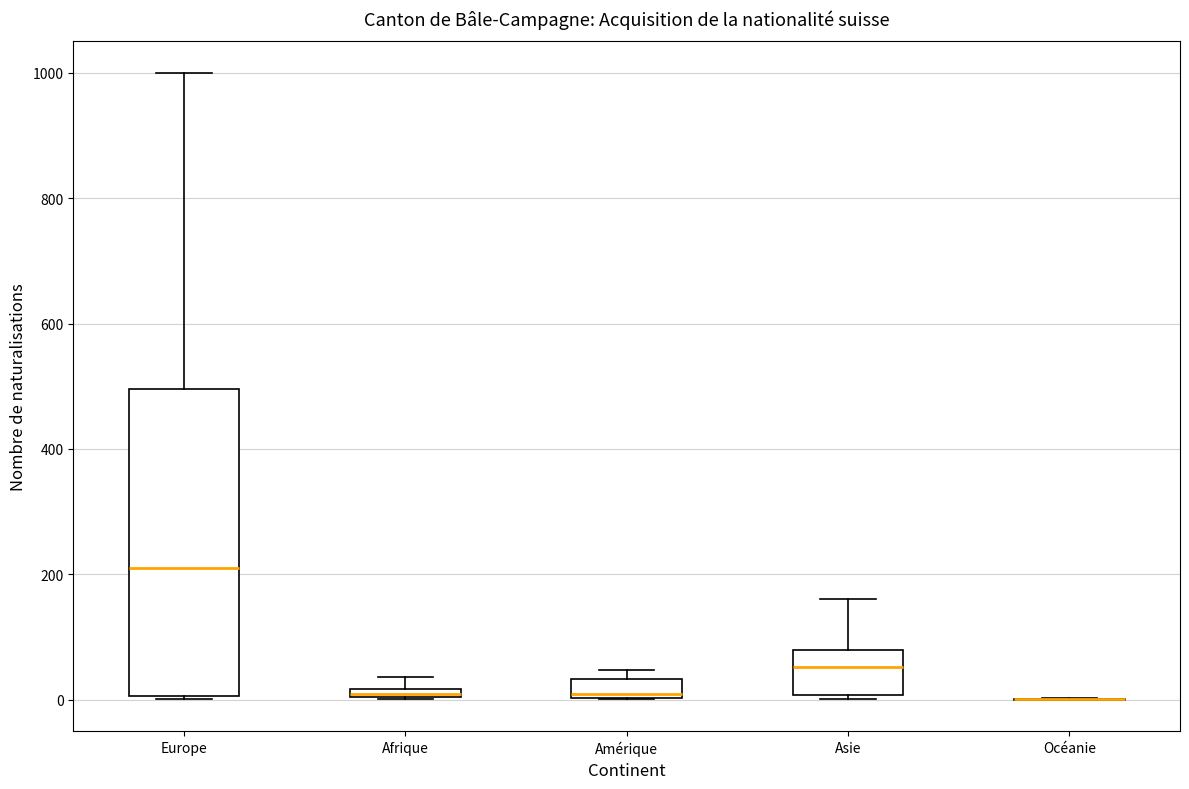

Where is the lower edge of the box for Afrique on the y-axis? The values are not printed on the chart, so give them approximately, as read against the axis.

0